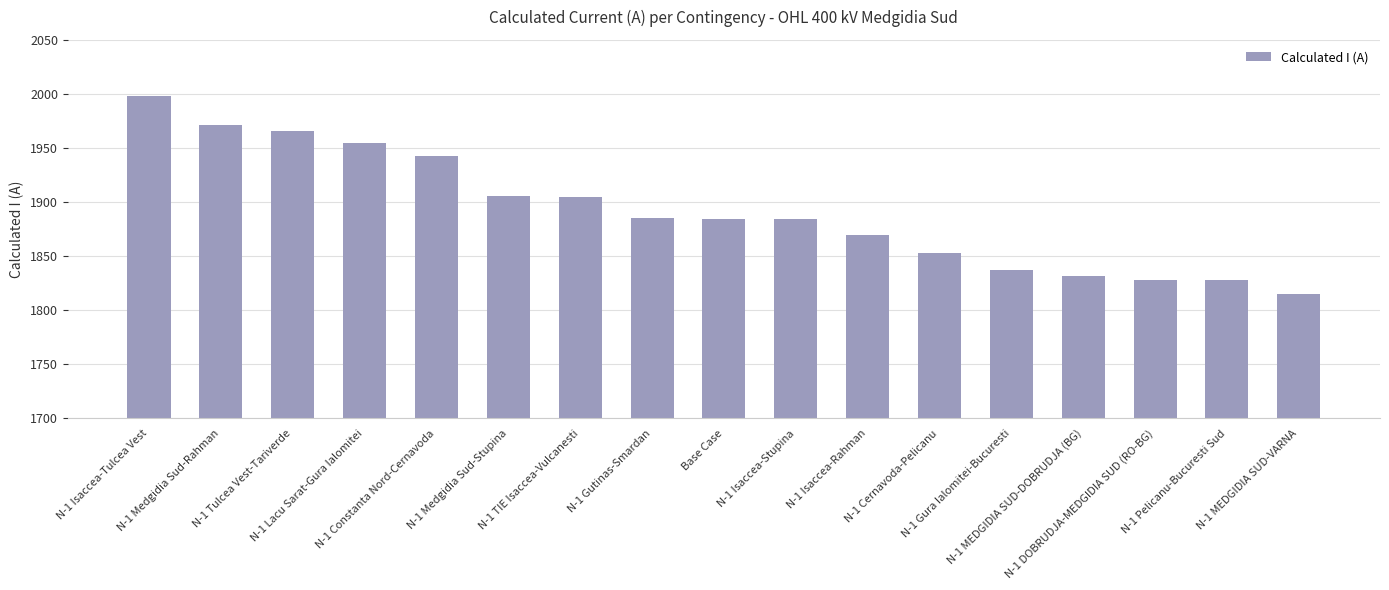

What is the greatest value displayed?

1998